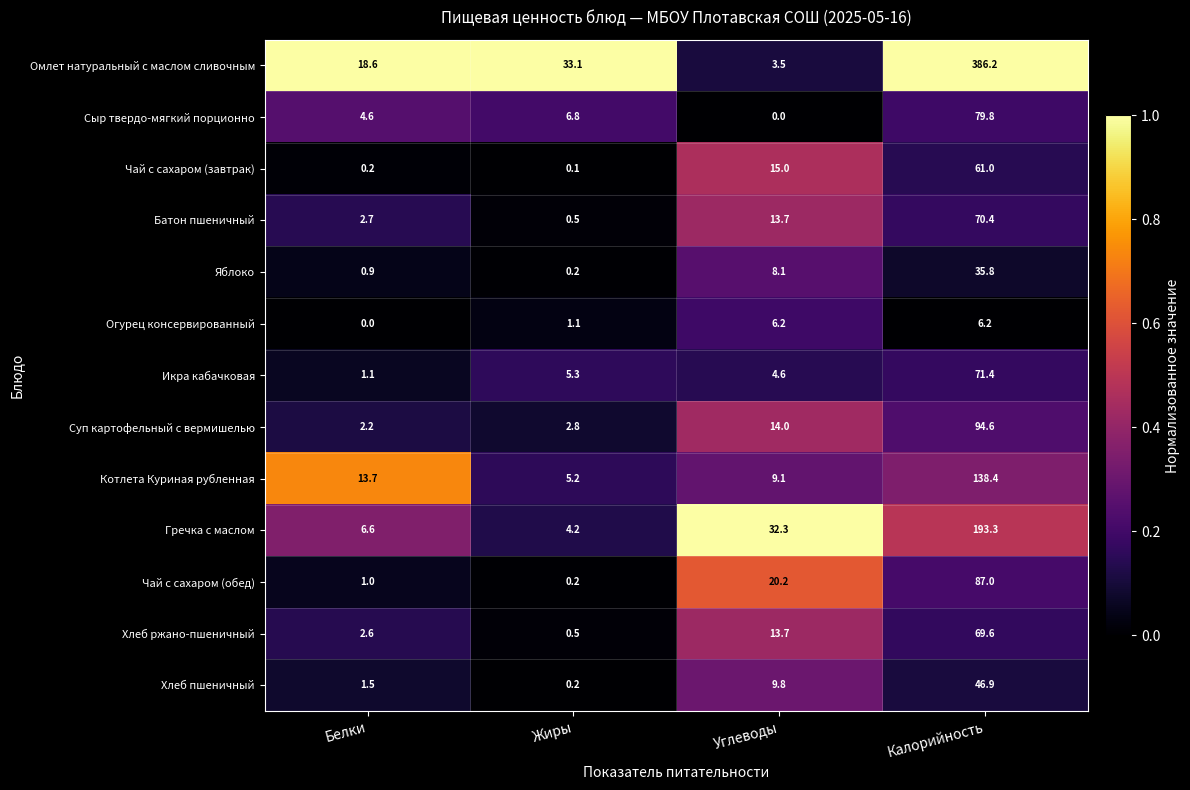

Count the number of data series in this chart.

13